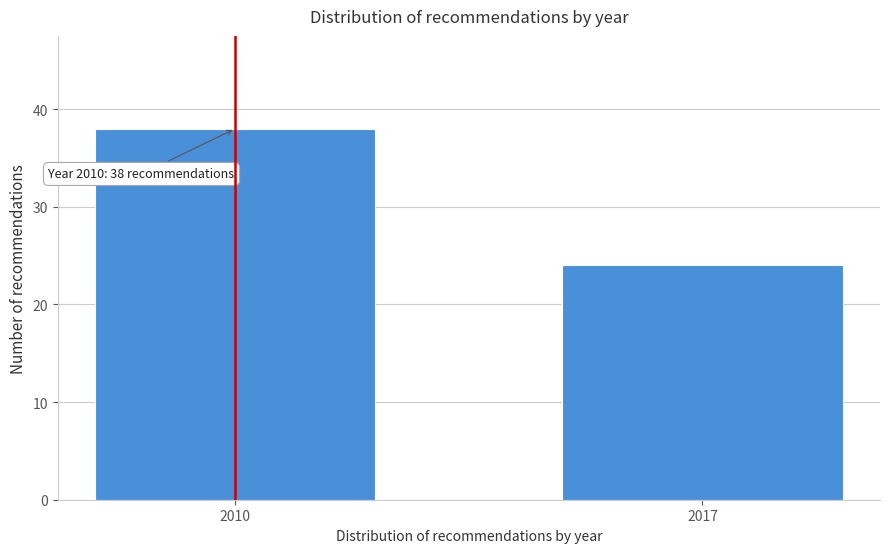

Reading left to right, list all the values displayed in this chart.

38	24